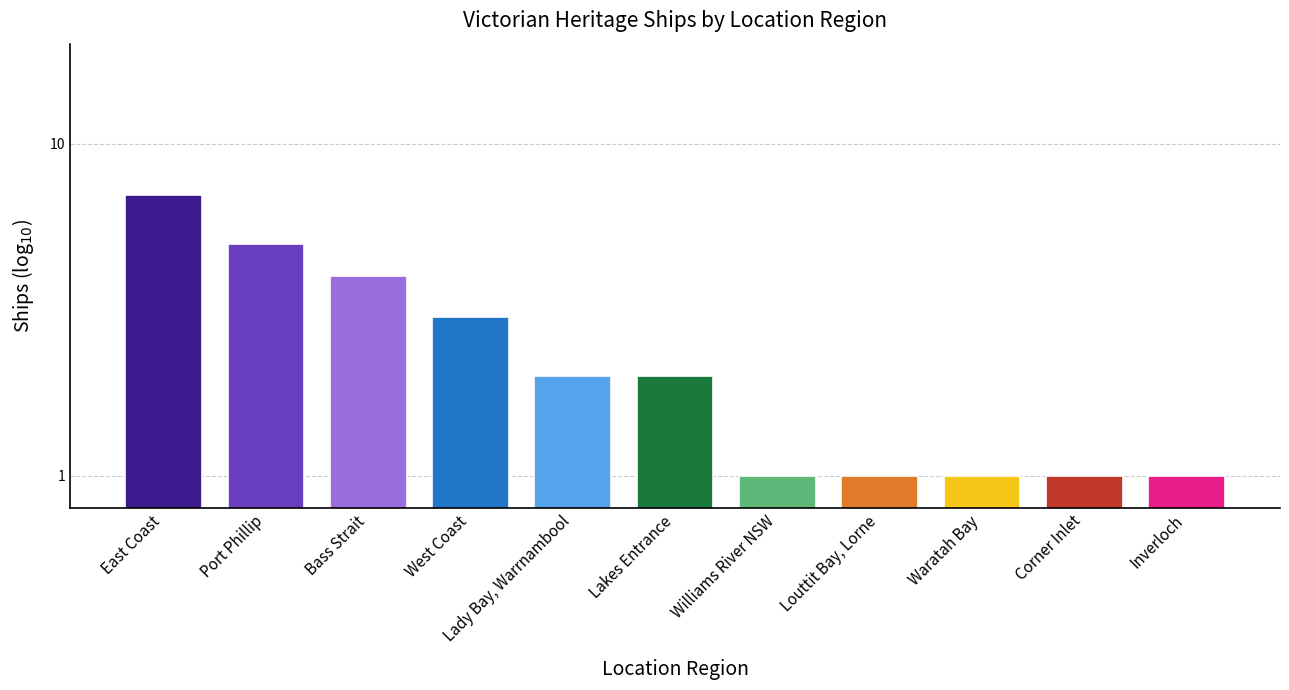

Reading left to right, extract all data points from this chart.

7	5	4	3	2	2	1	1	1	1	1